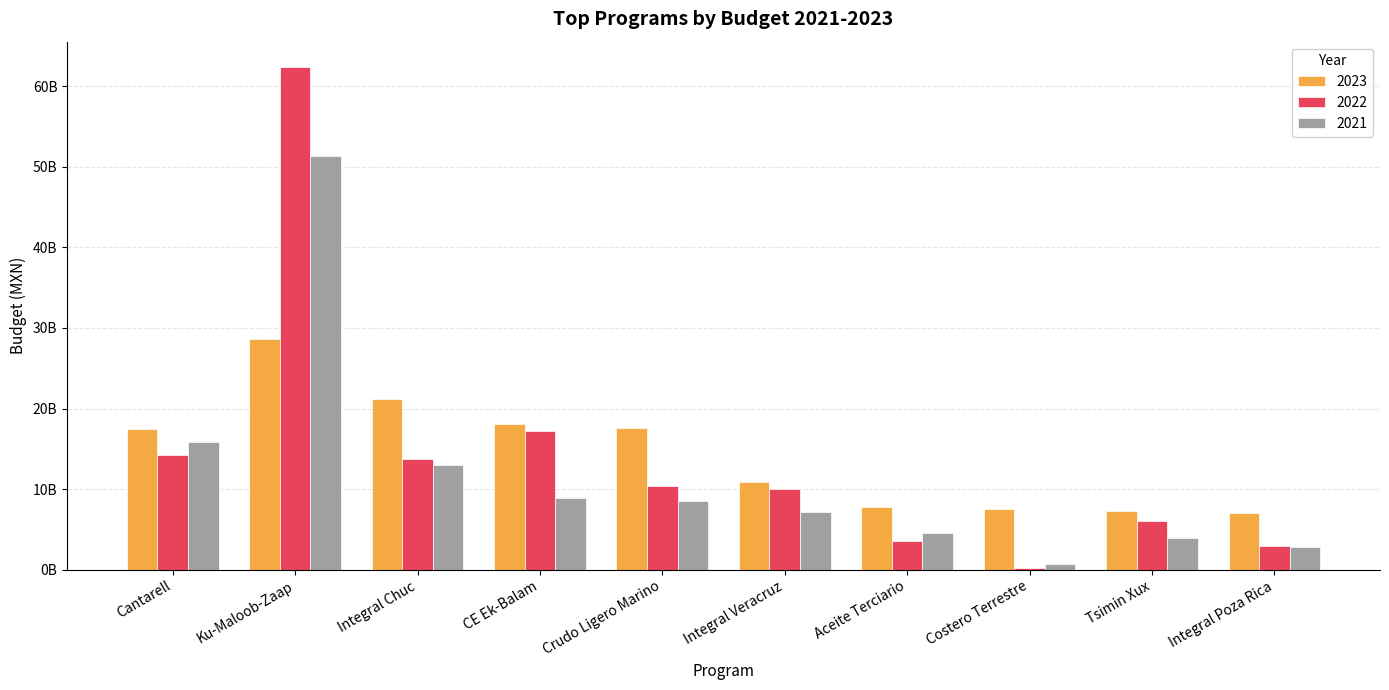

List the labels in order of 2021 value, smallest first.

Costero Terrestre, Integral Poza Rica, Tsimin Xux, Aceite Terciario, Integral Veracruz, Crudo Ligero Marino, CE Ek-Balam, Integral Chuc, Cantarell, Ku-Maloob-Zaap